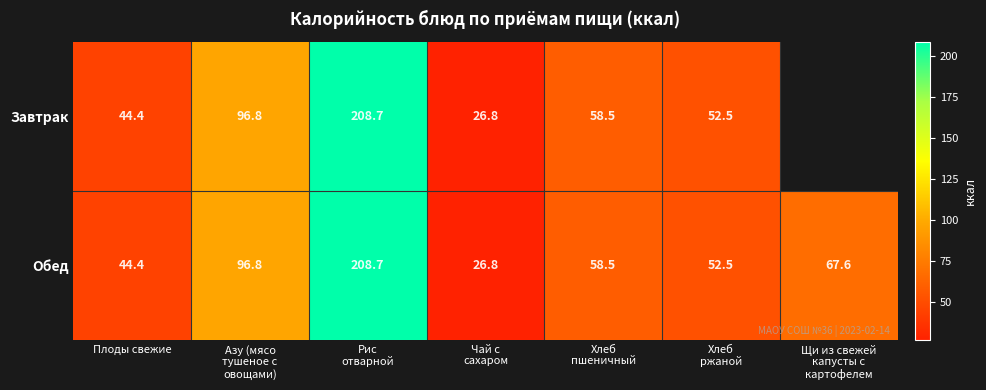

What is the total value across all series at Хлеб
ржаной?

105.0